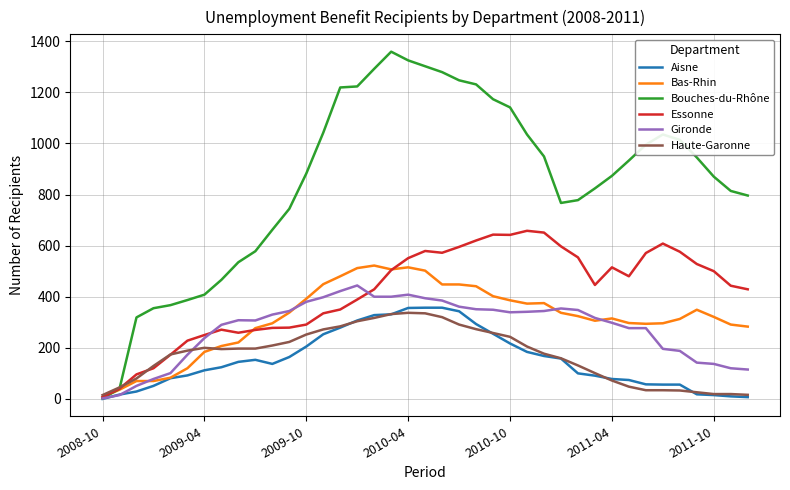

What is the maximum value shown in the chart?

1359